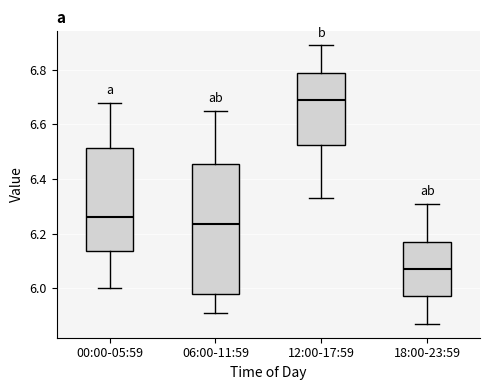

Which box's median line is the highest?

12:00-17:59